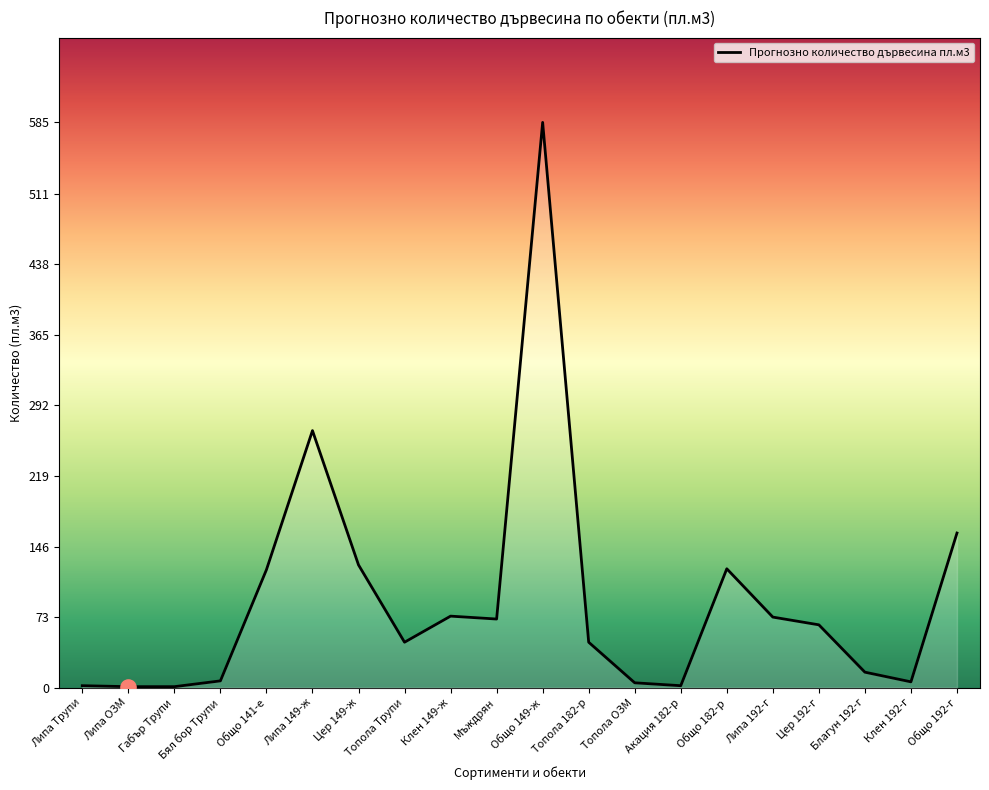

Which has a higher value, Цер 192-г or Общо 141-е?

Общо 141-е